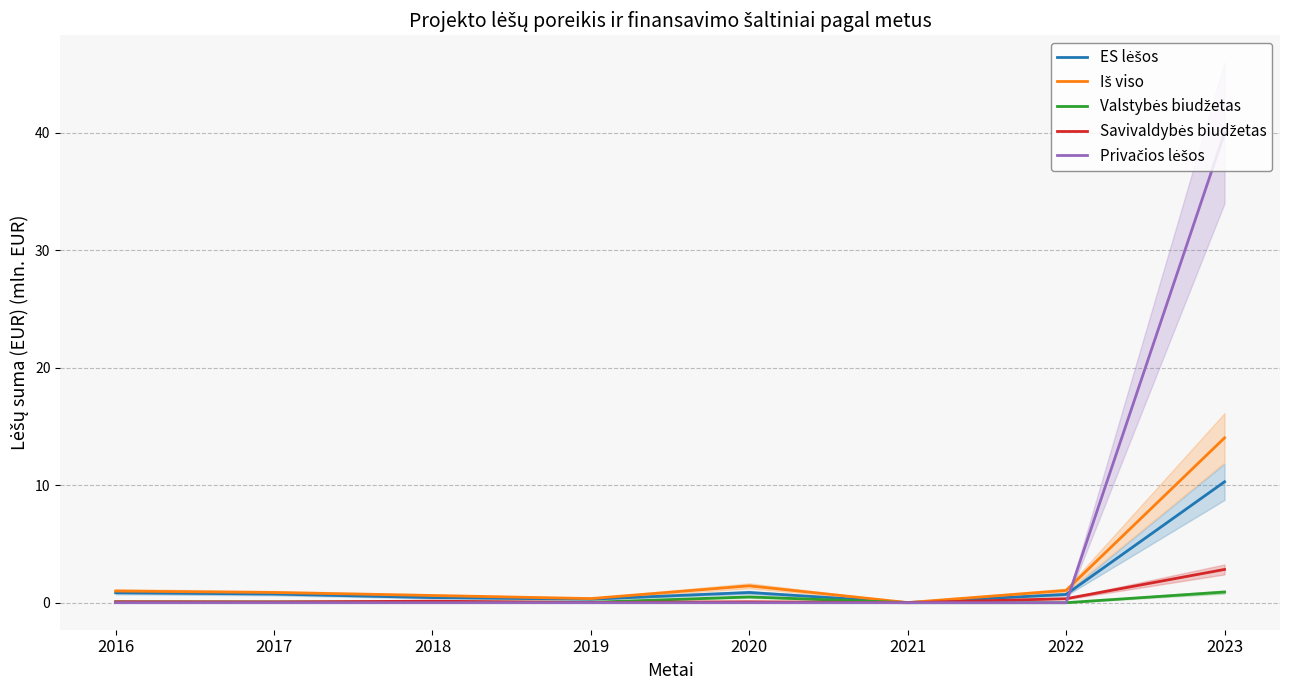

Reading left to right, extract all data points from this chart.

ES lėšos: 0.8	0.7	0.4	0.3	0.9	0.0	0.7	10.3
Iš viso: 1.0	0.9	0.6	0.4	1.4	0.0	1.0	14.0
Valstybės biudžetas: 0.1	0.1	0.1	0.0	0.5	0.0	0.0	0.9
Savivaldybės biudžetas: 0.1	0.1	0.1	0.0	0.1	0.0	0.3	2.8
Privačios lėšos: 0.0	0.0	0.0	0.0	0.0	0.0	0.0	40.0